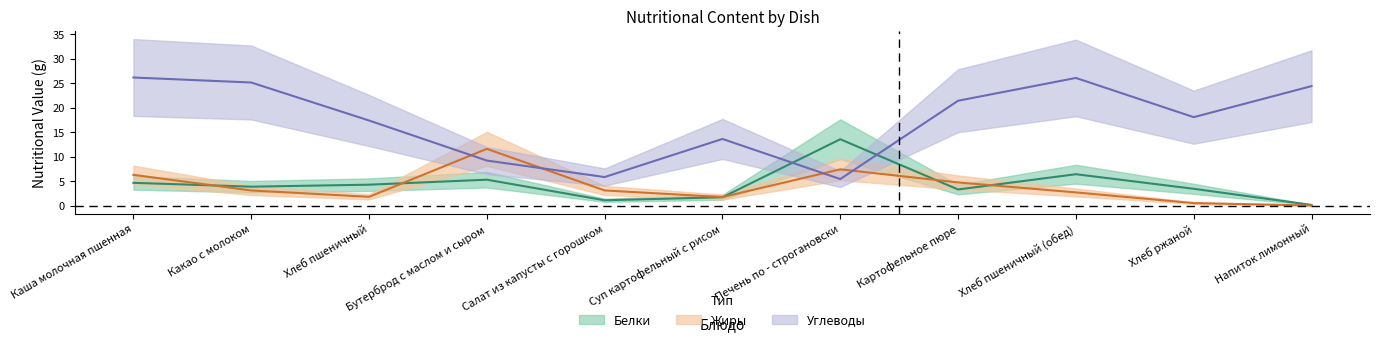

Is this an area chart (filled region under the line)?

No